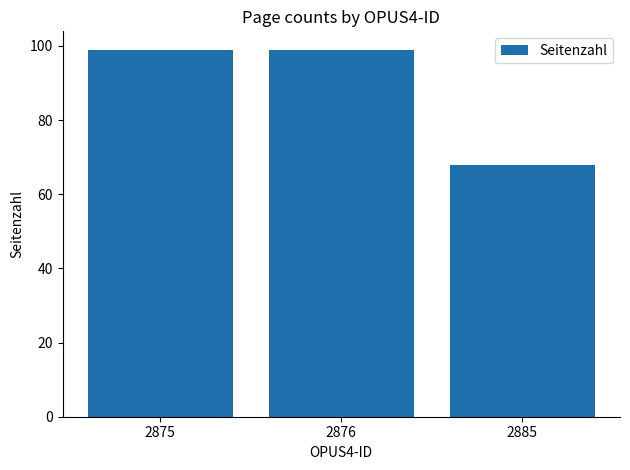

Reading right to left, list all the values displayed in this chart.

2885=68	2876=99	2875=99